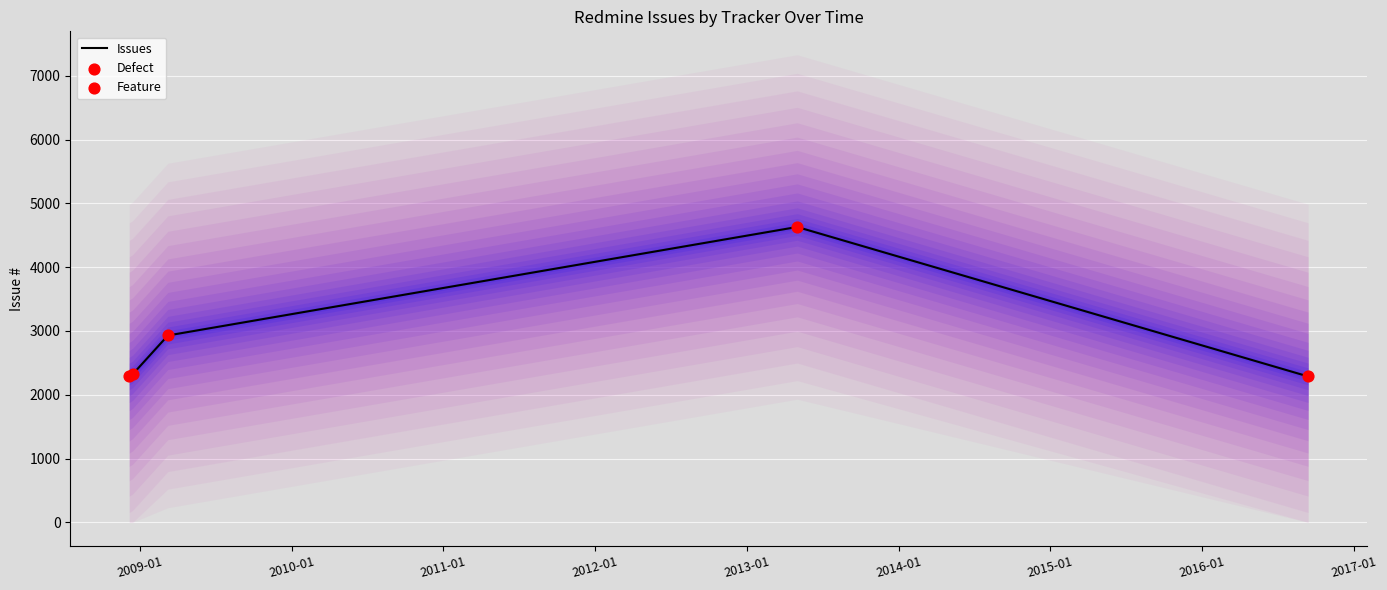

What is the lowest value of the Issues series?

2286